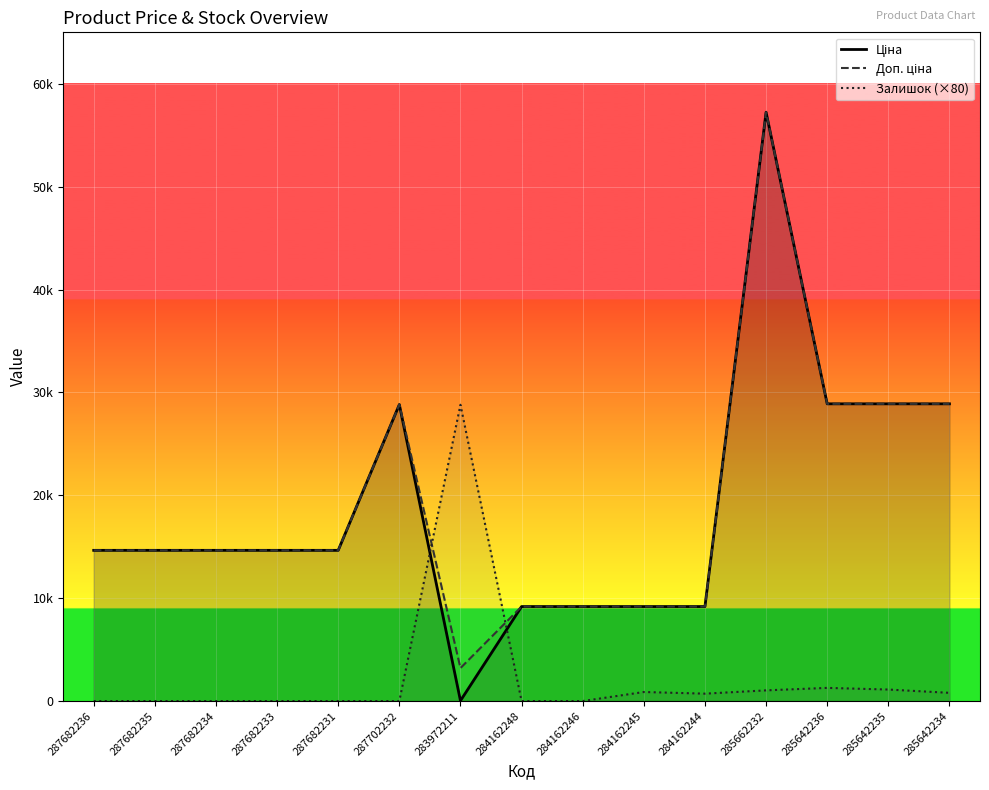

How many interior local valleys does the Ціна series have?

1